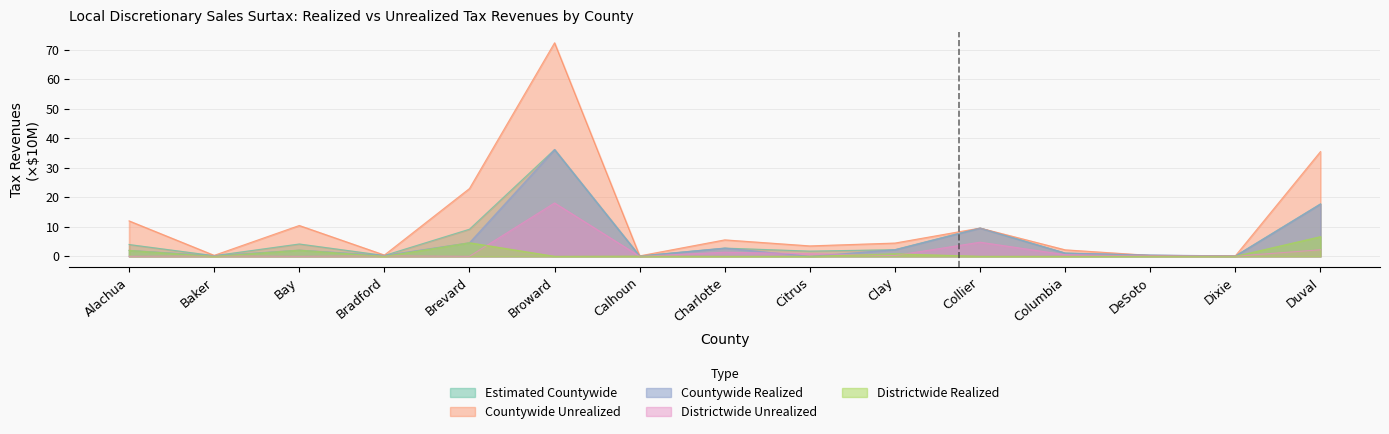

What is the spread (max minus min) of values at Calhoun?

0.2